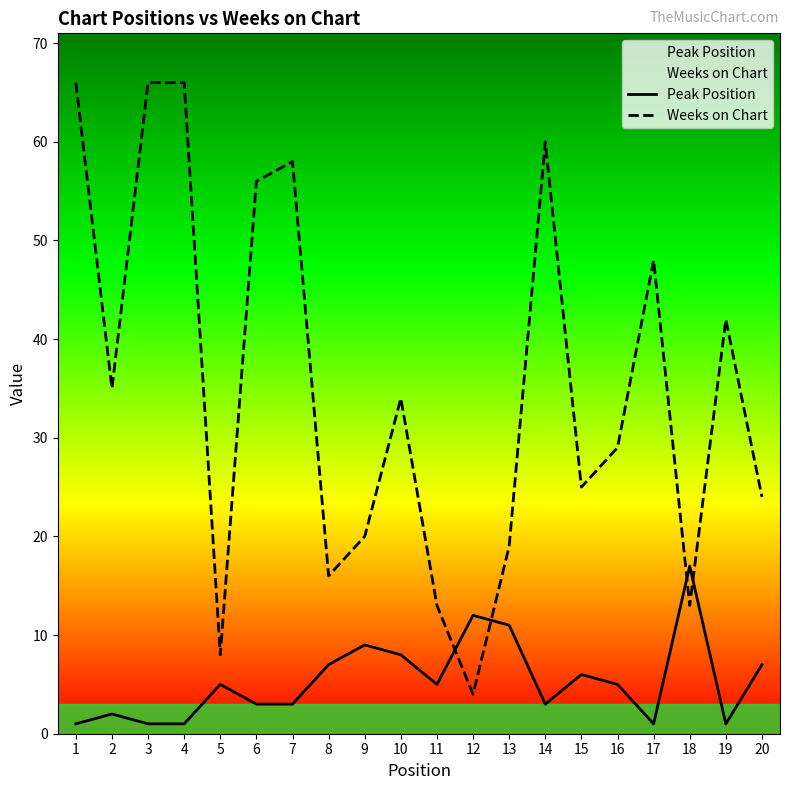

What is the value of the Weeks on Chart point at the 15th from the left?

25